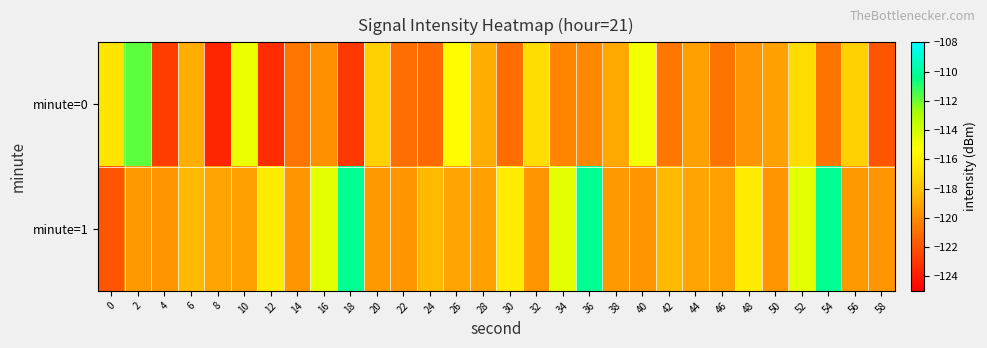

Between 10 and 34, which series saw the biggest shift?

minute=0